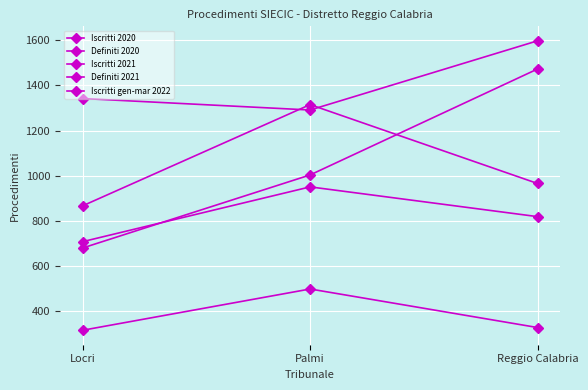

Is this an area chart (filled region under the line)?

No